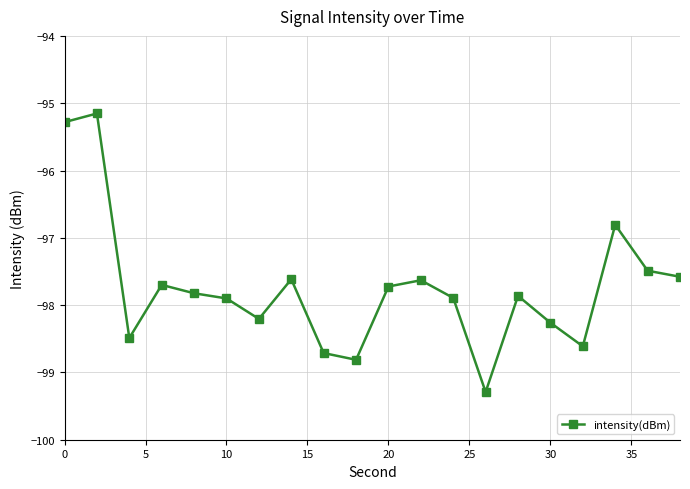

What is the sum of all values?

-1954.8